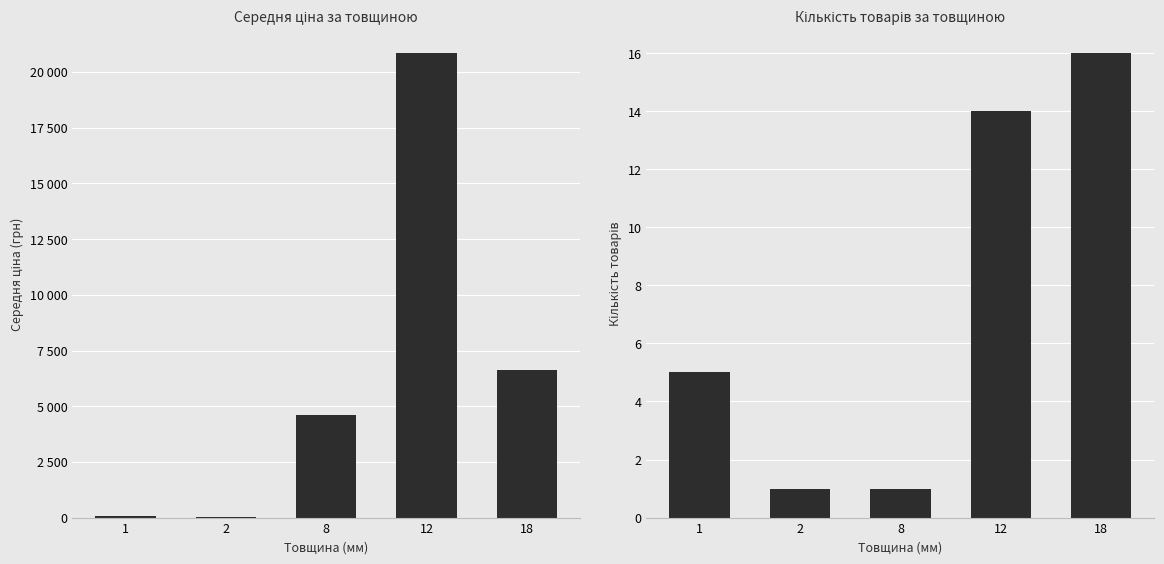

True or false: Середня ціна has a value of 20850.0 at 12.

True